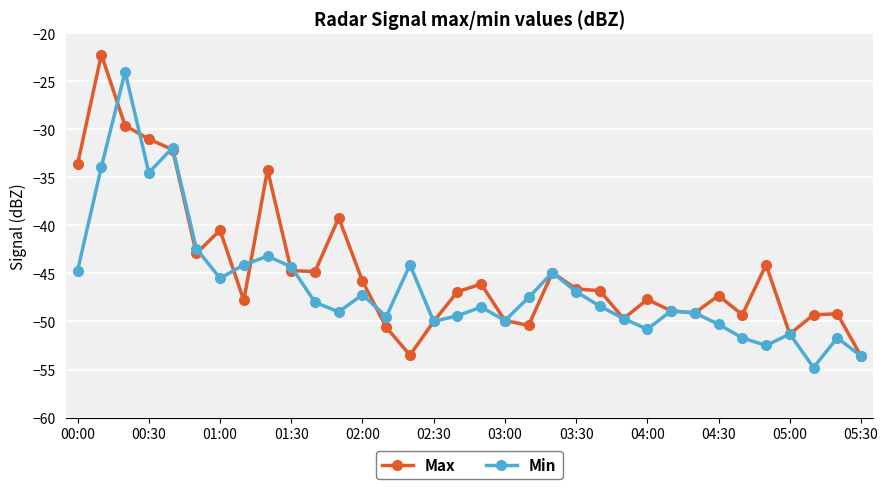

True or false: Min has more than 2 interior local peaks.

True